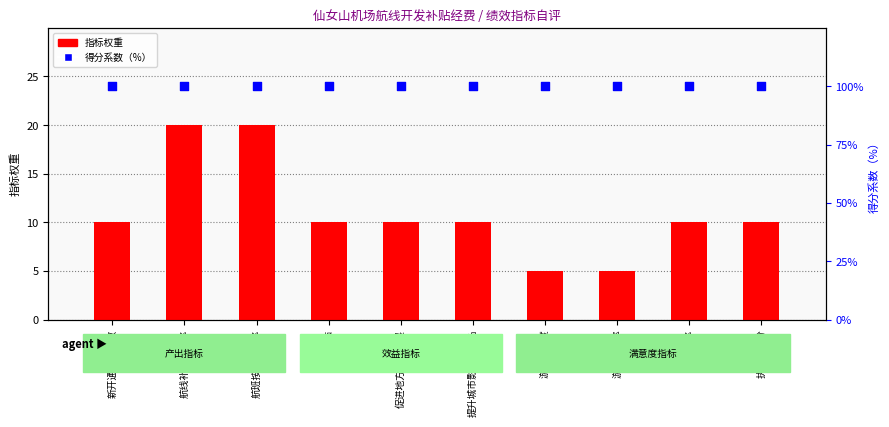

At how many categories does at least one series exceed 58?

10